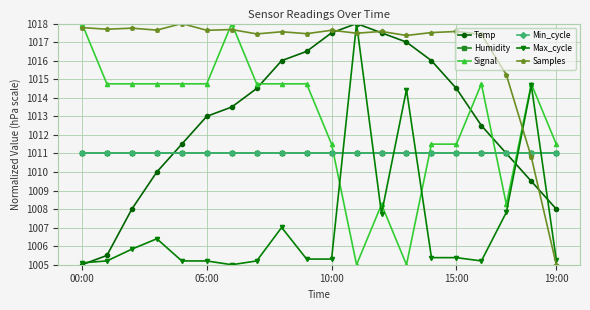

Which category has the lowest value in the Min_cycle series?

00:00